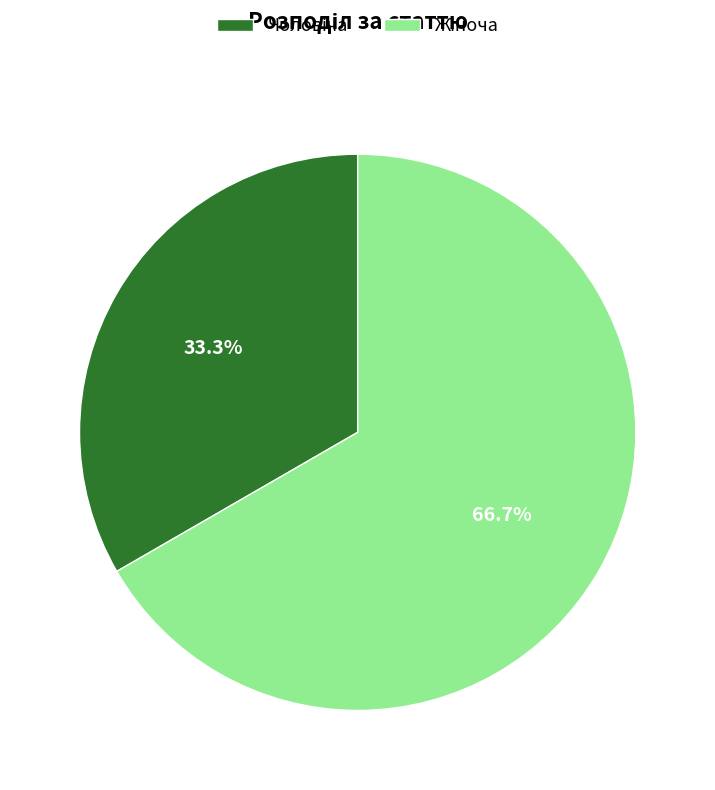

Is there any slice that represents more than half of the pie?

Yes